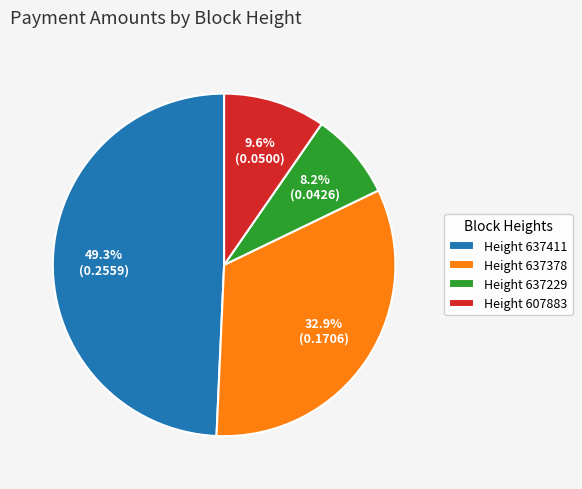

Which category has the smallest portion of the pie?

Height 637229